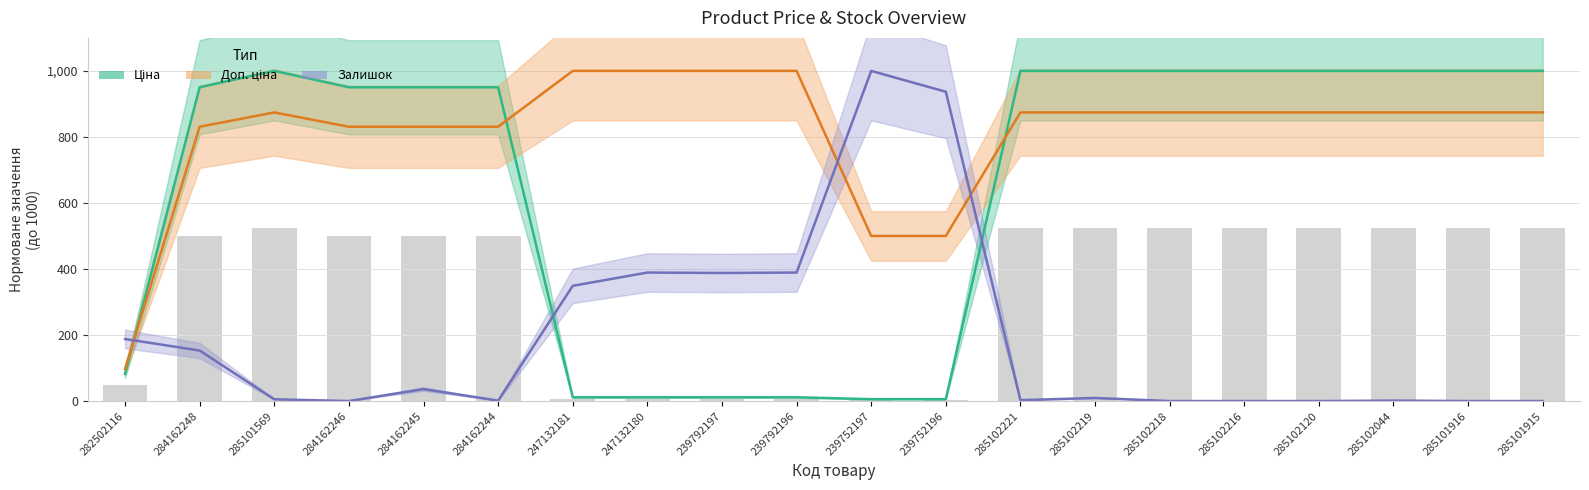

Reading left to right, transcribe all the data shown in this chart.

Ціна: 282502116=82.1	284162248=950.4	285101569=1000.0	284162246=950.4	284162245=950.4	284162244=950.4	247132181=11.4	247132180=11.4	239792197=11.4	239792196=11.4	239752197=5.7	239752196=5.7	285102221=1000.0	285102219=1000.0	285102218=1000.0	285102216=1000.0	285102120=1000.0	285102044=1000.0	285101916=1000.0	285101915=1000.0
Доп. ціна: 282502116=97.2	284162248=830.8	285101569=874.2	284162246=830.8	284162245=830.8	284162244=830.8	247132181=1000.0	247132180=1000.0	239792197=1000.0	239792196=1000.0	239752197=500.0	239752196=500.0	285102221=874.2	285102219=874.2	285102218=874.2	285102216=874.2	285102120=874.2	285102044=874.2	285101916=874.2	285101915=874.2
Залишок: 282502116=187.9	284162248=153.0	285101569=5.4	284162246=0.0	284162245=36.2	284162244=1.3	247132181=349.0	247132180=389.3	239792197=387.9	239792196=389.3	239752197=1000.0	239752196=936.9	285102221=2.7	285102219=9.4	285102218=0.0	285102216=0.0	285102120=0.0	285102044=1.3	285101916=0.0	285101915=0.0